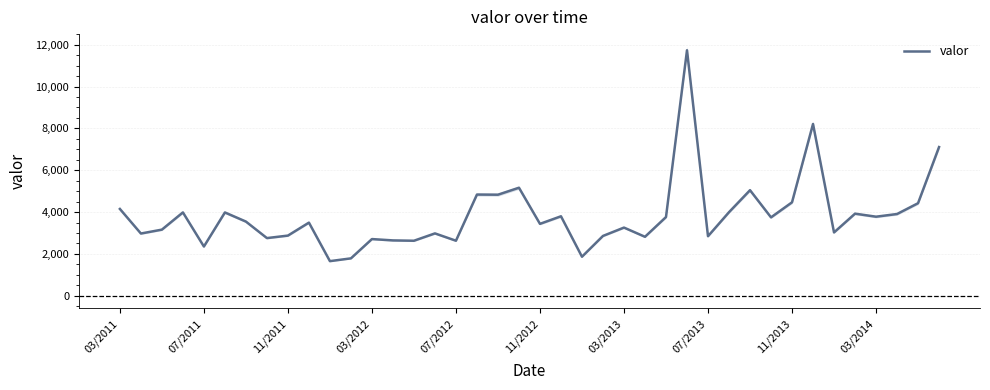

What is the highest value of the valor series?

11733